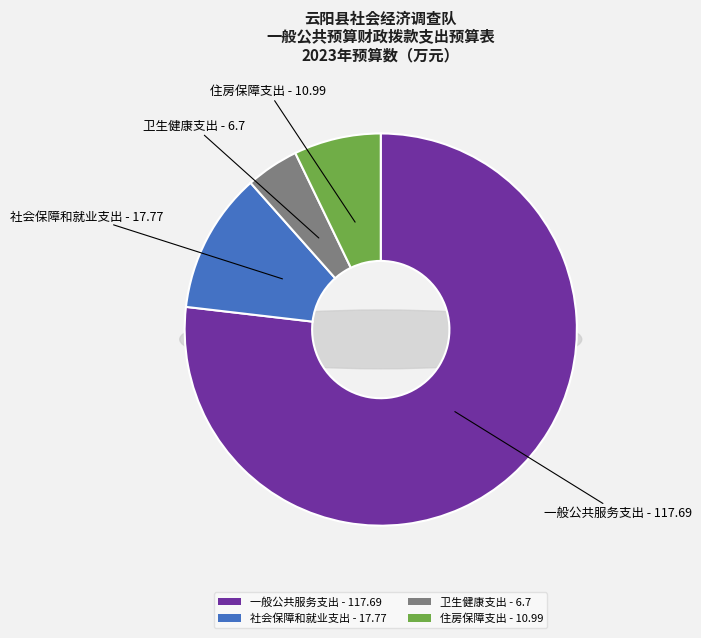

The 卫生健康支出 slice represents 1% of the pie. True or false?

False